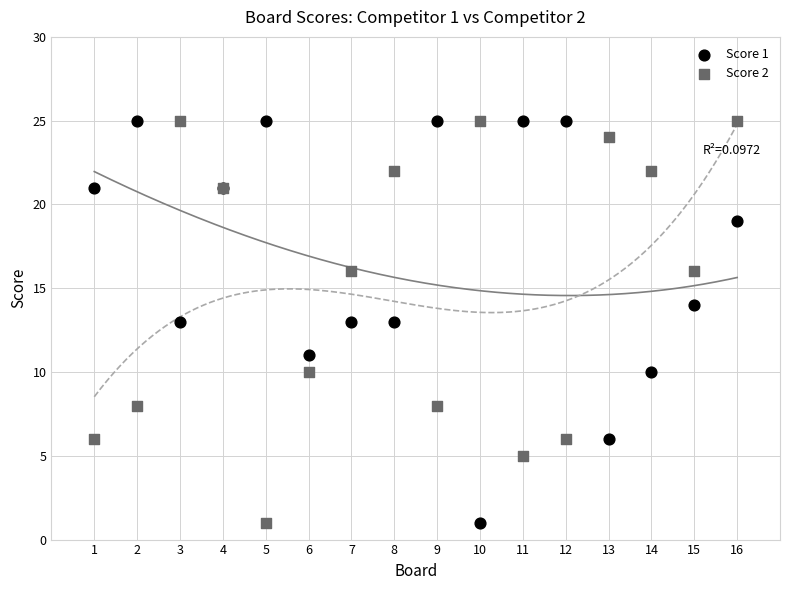

What is the X range (max minus min) for the scatter plot?

15